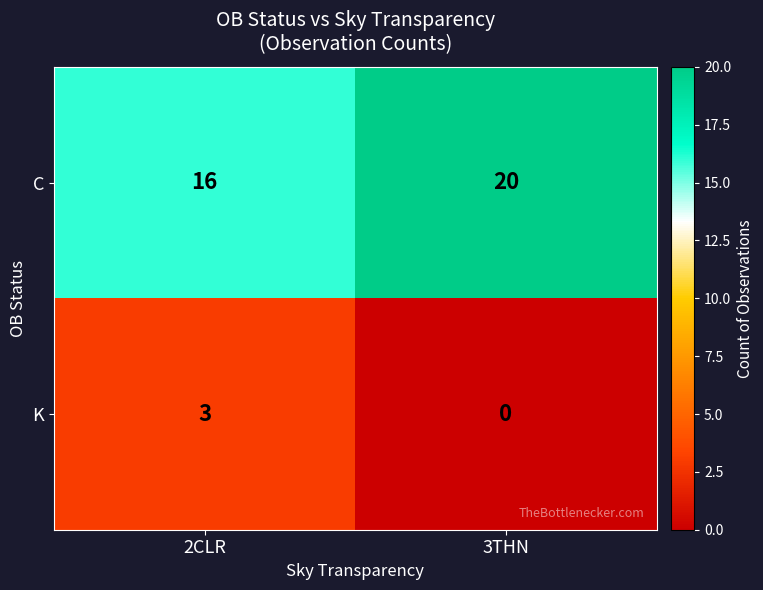

How many values in K are above zero?

1